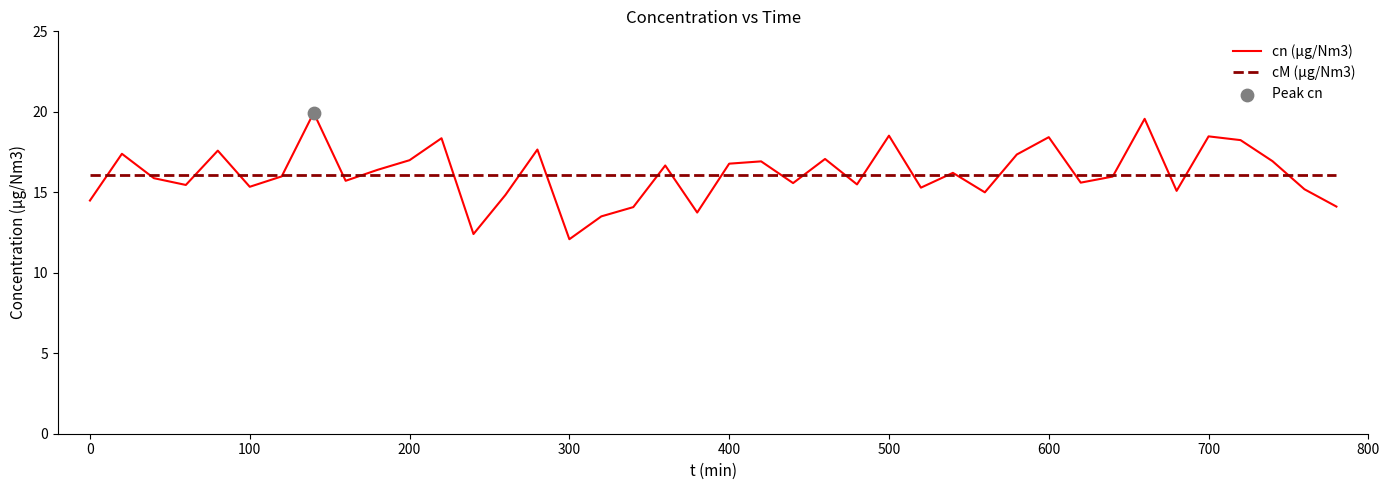

List the series in order of their peak value, highest first.

cn (µg/Nm3), cM (µg/Nm3)